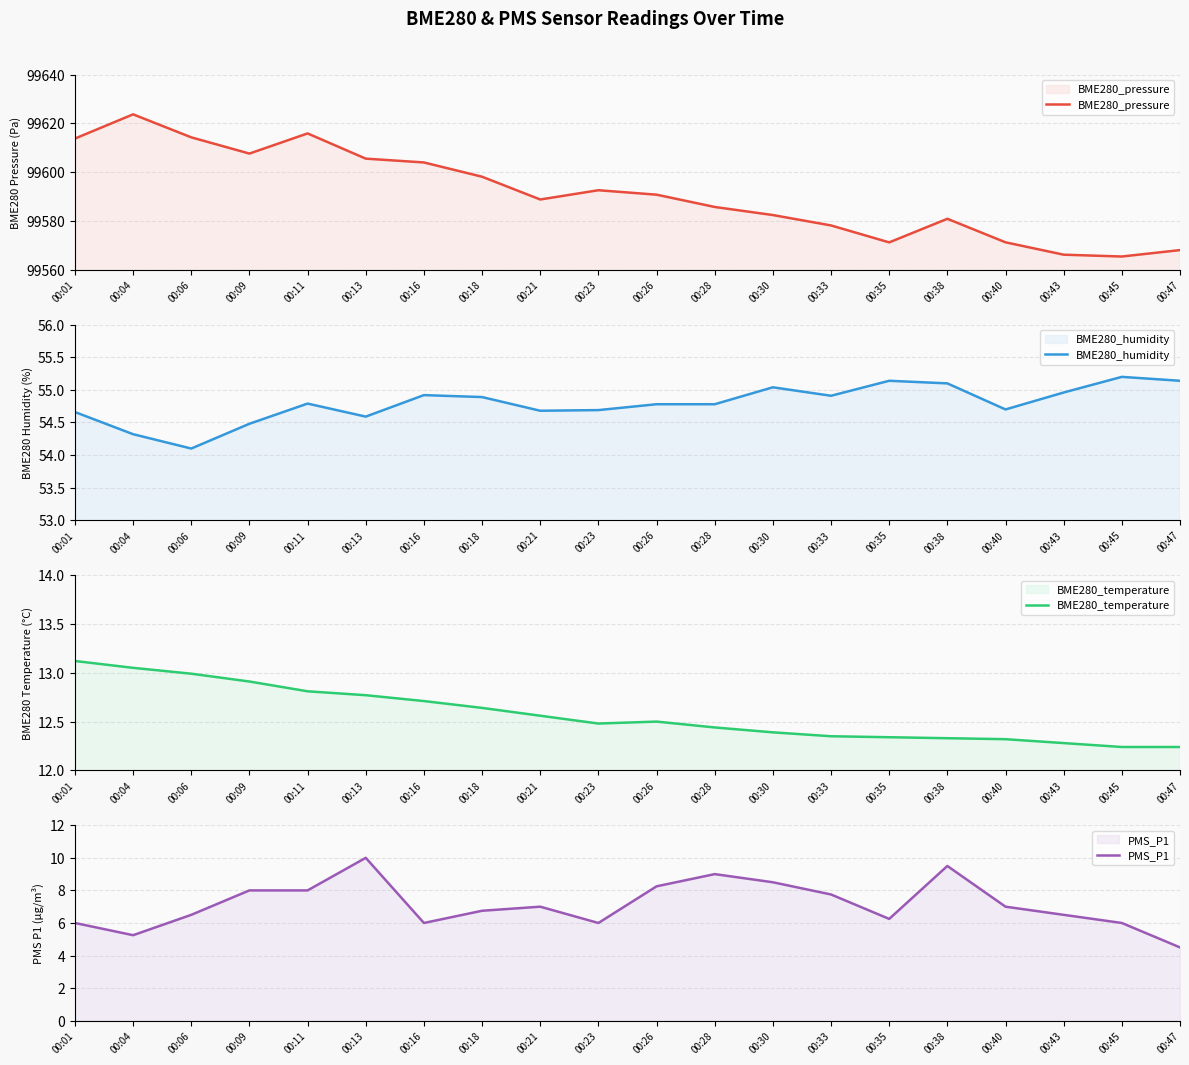

Where does the BME280_pressure series first go above 99590?

00:01